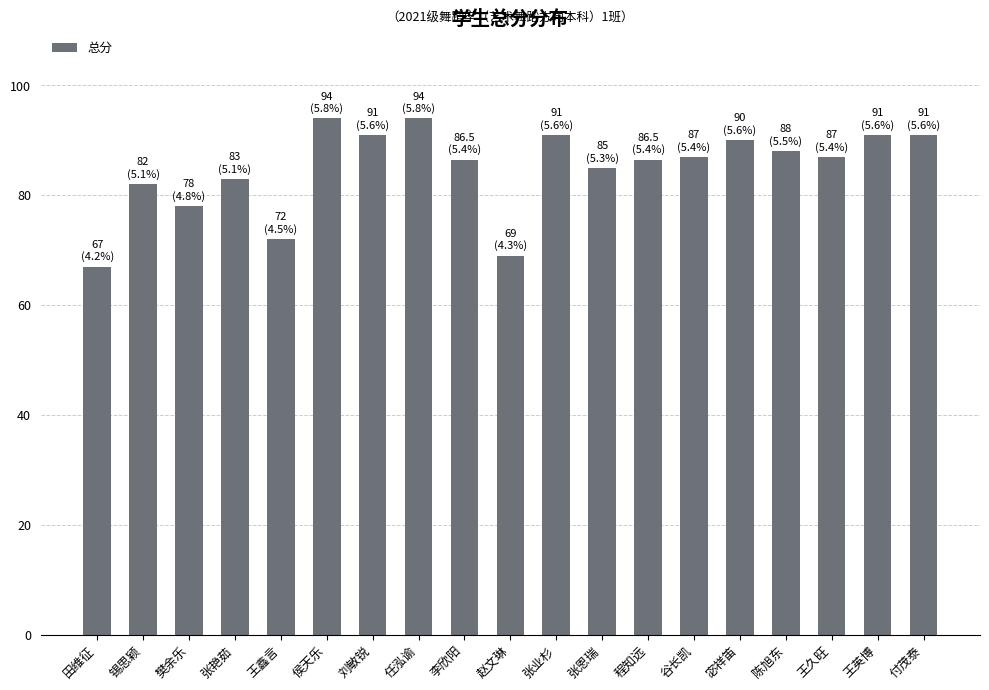

What is the minimum value shown in the chart?

67.0